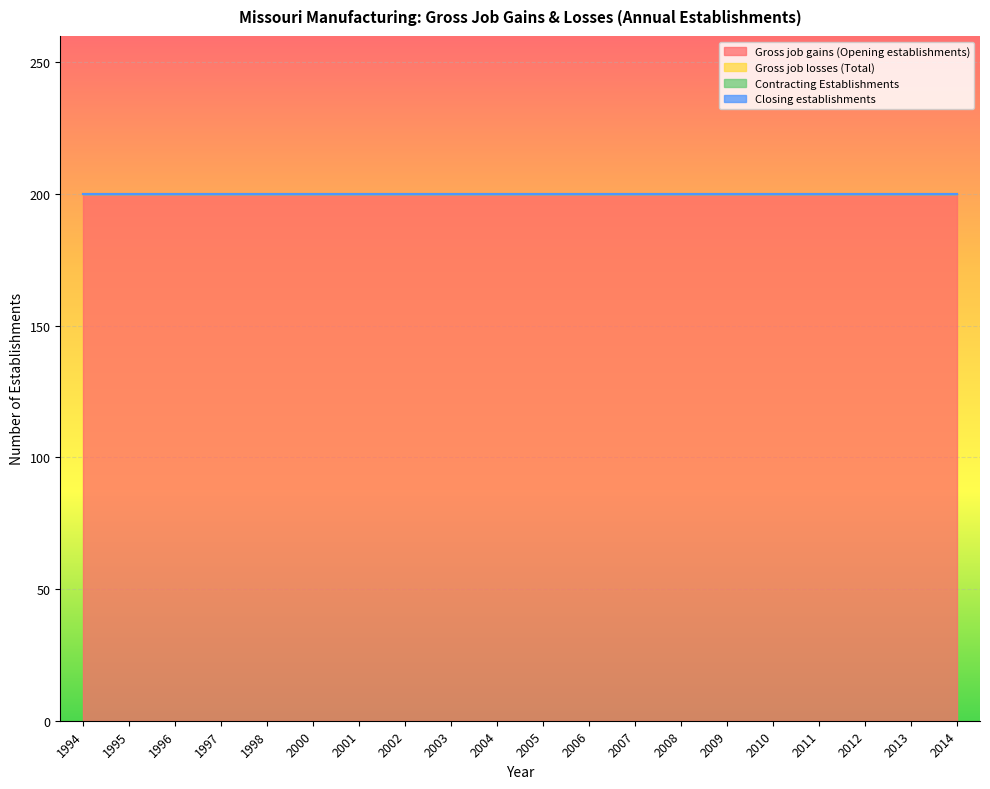

Reading left to right, transcribe all the data shown in this chart.

Gross job gains (Opening establishments): 200	200	200	200	200	200	200	200	200	200	200	200	200	200	200	200	200	200	200	200
Gross job losses (Total): 0	0	0	0	0	0	0	0	0	0	0	0	0	0	0	0	0	0	0	0
Contracting Establishments: 0	0	0	0	0	0	0	0	0	0	0	0	0	0	0	0	0	0	0	0
Closing establishments: 0	0	0	0	0	0	0	0	0	0	0	0	0	0	0	0	0	0	0	0